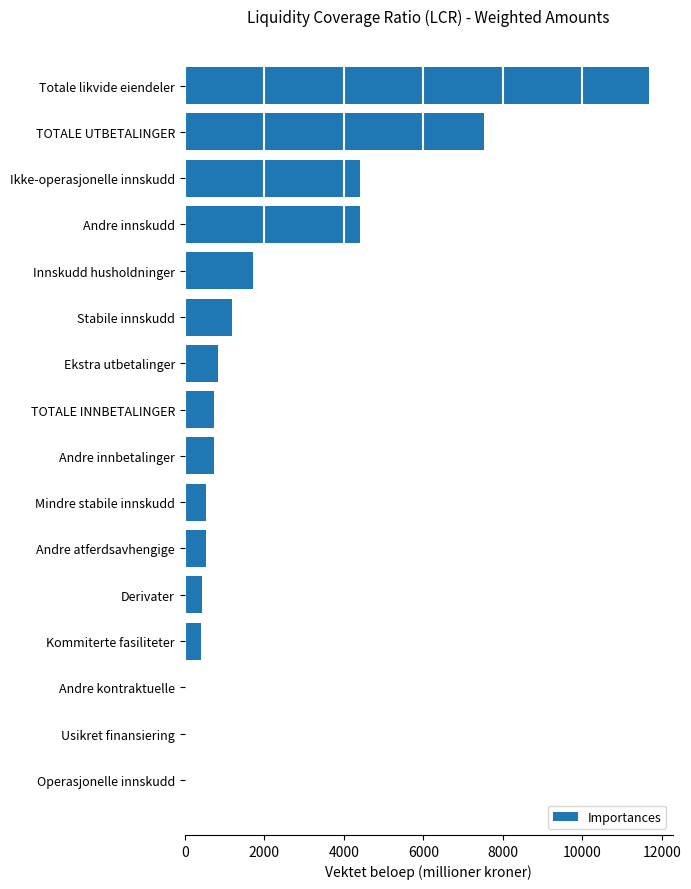

What is the ratio of the value at Totale likvide eiendeler to the value at TOTALE UTBETALINGER?

1.6